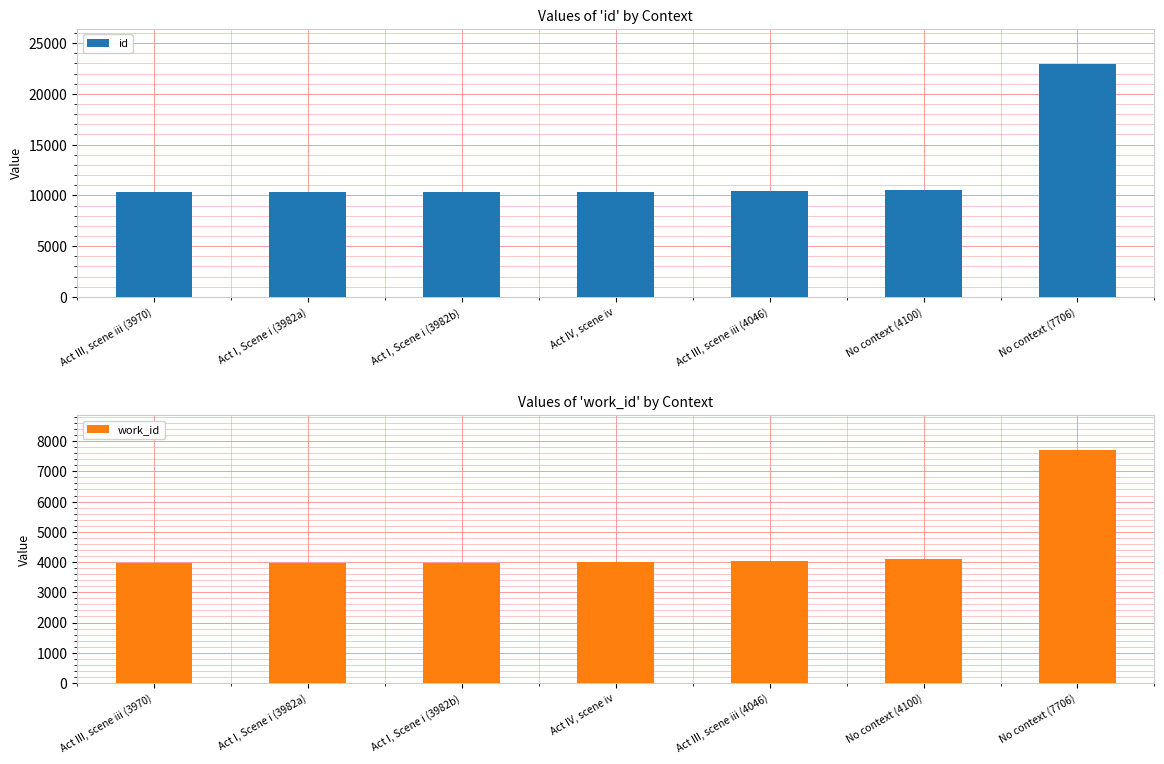

The id series shows 4006 at Act III, scene iii (4046). True or false?

False